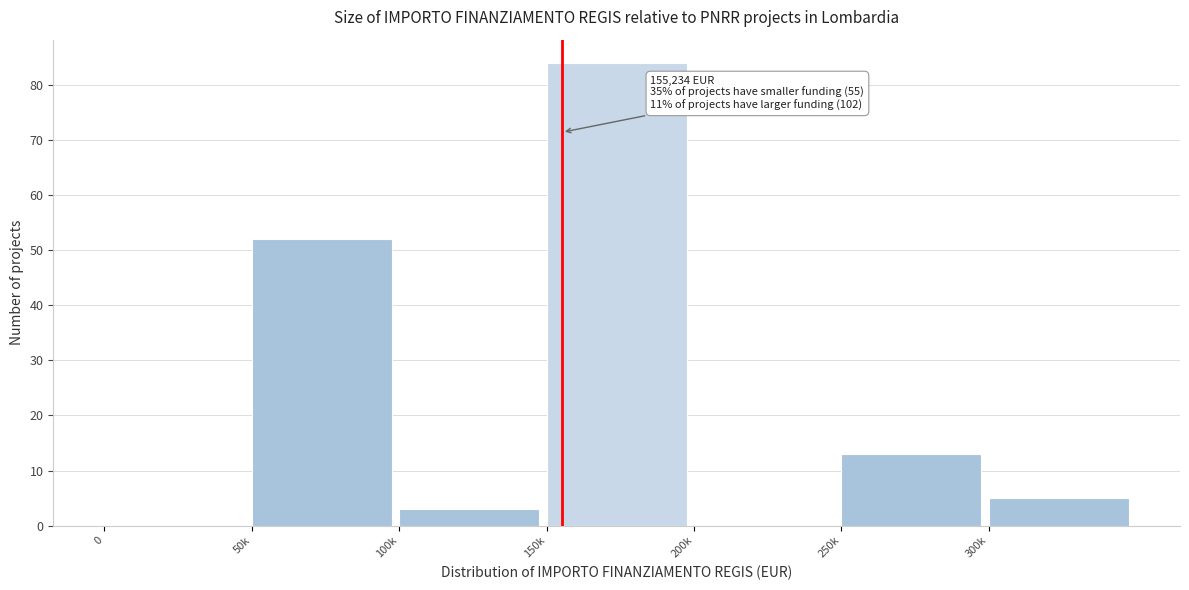

Reading right to left, what are all the values shown in this chart?

300k=5	250k=13	200k=0	150k=84	100k=3	50k=52	0=0